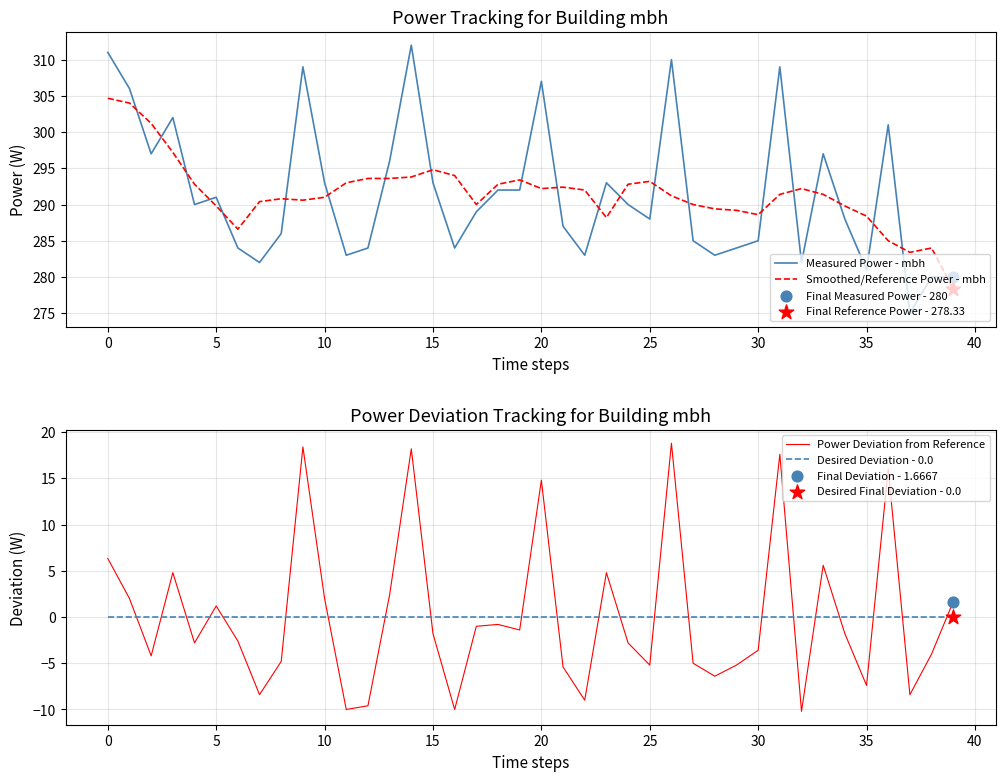

What are all the series names shown in the legend?

Measured Power - mbh, Smoothed/Reference Power - mbh, Power Deviation from Reference, Desired Deviation - 0.0